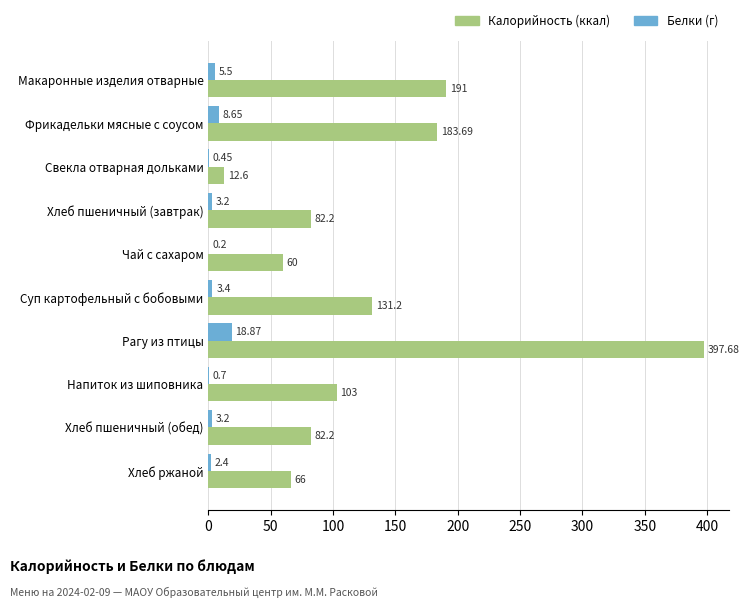

Count the number of data series in this chart.

2